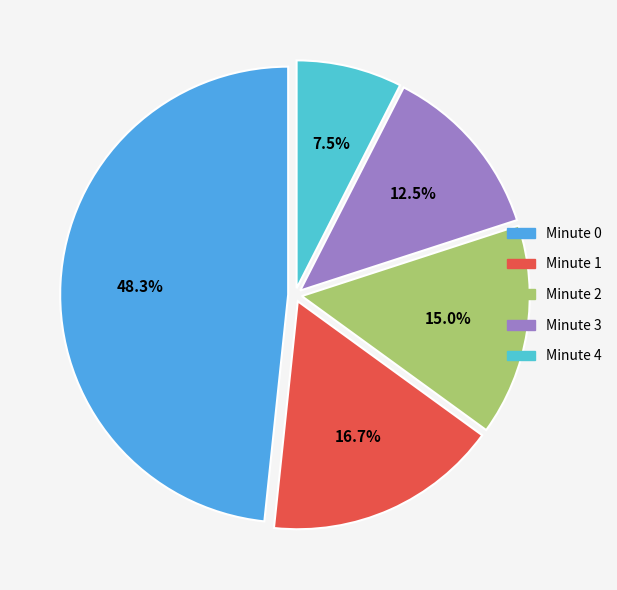

Between Minute 3 and Minute 2, which is larger?

Minute 2